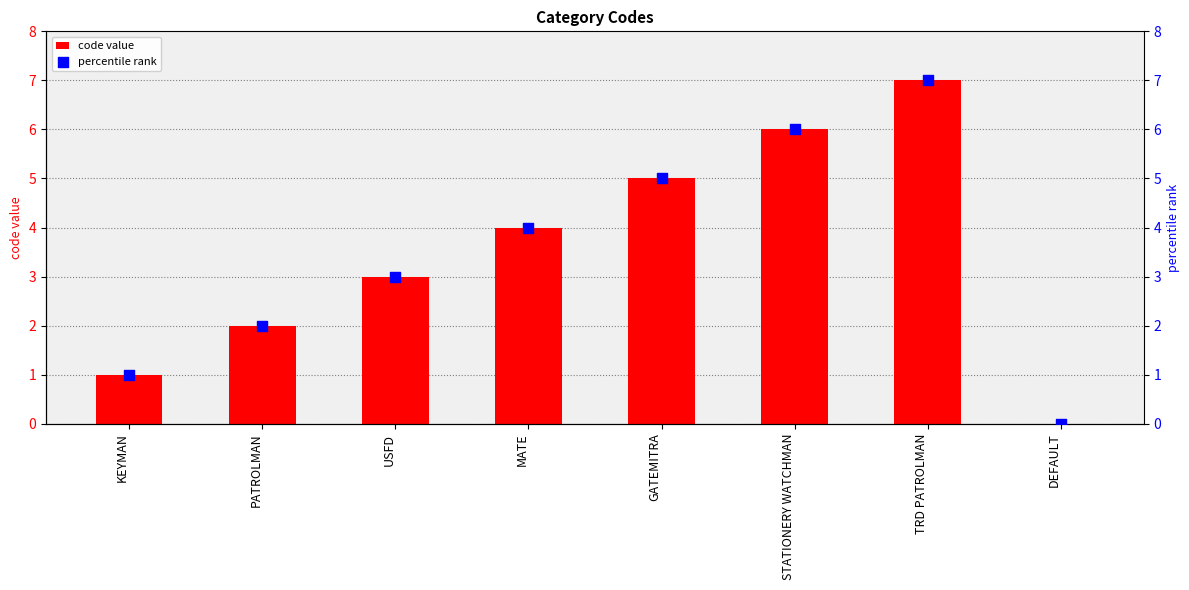

Which series reaches the minimum Y coordinate?

code value